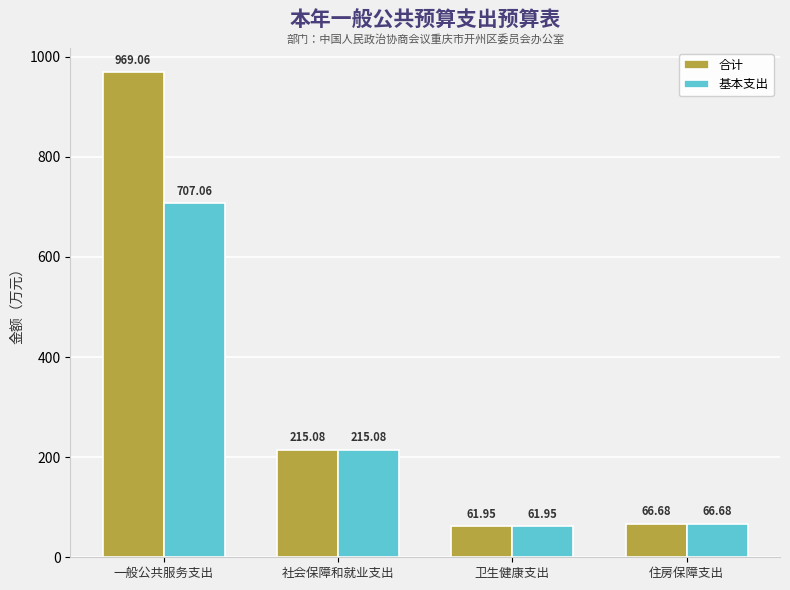

Rank the series by their average value, from highest to lowest.

合计, 基本支出